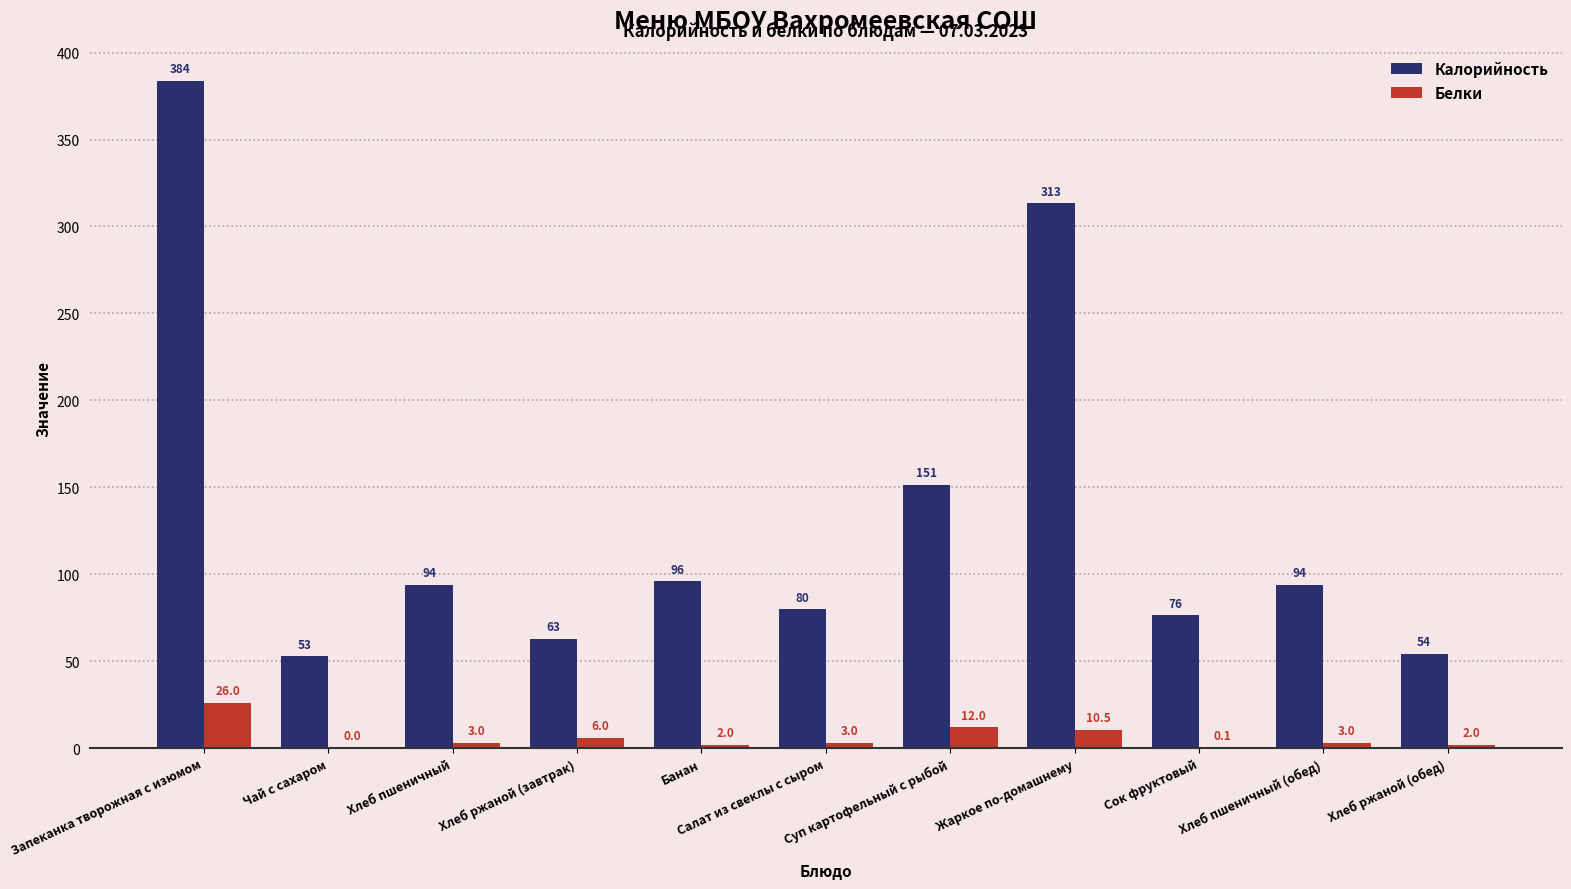

Between Салат из свеклы с сыром and Суп картофельный с рыбой, which series saw the biggest shift?

Калорийность